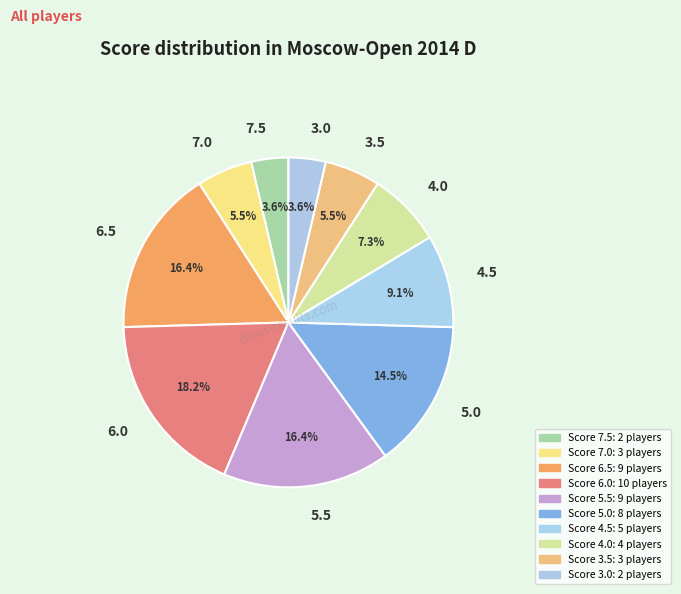

How many segments does this pie chart have?

10